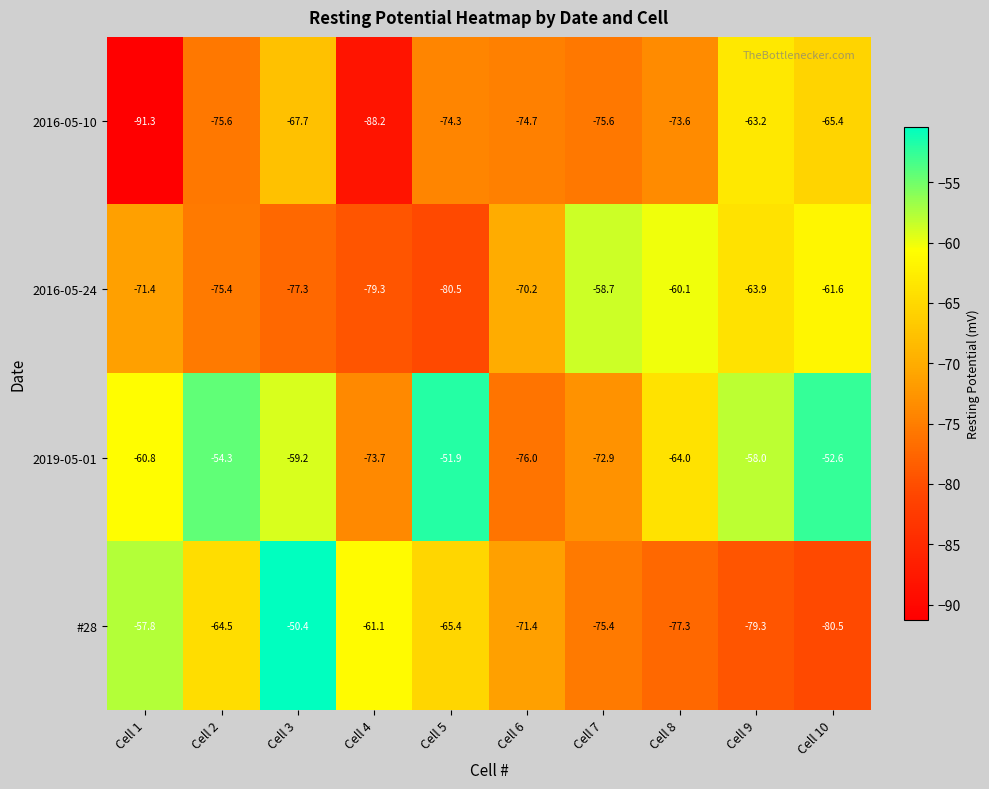

True or false: #28 has a value of -98.2 at Cell 1.

False